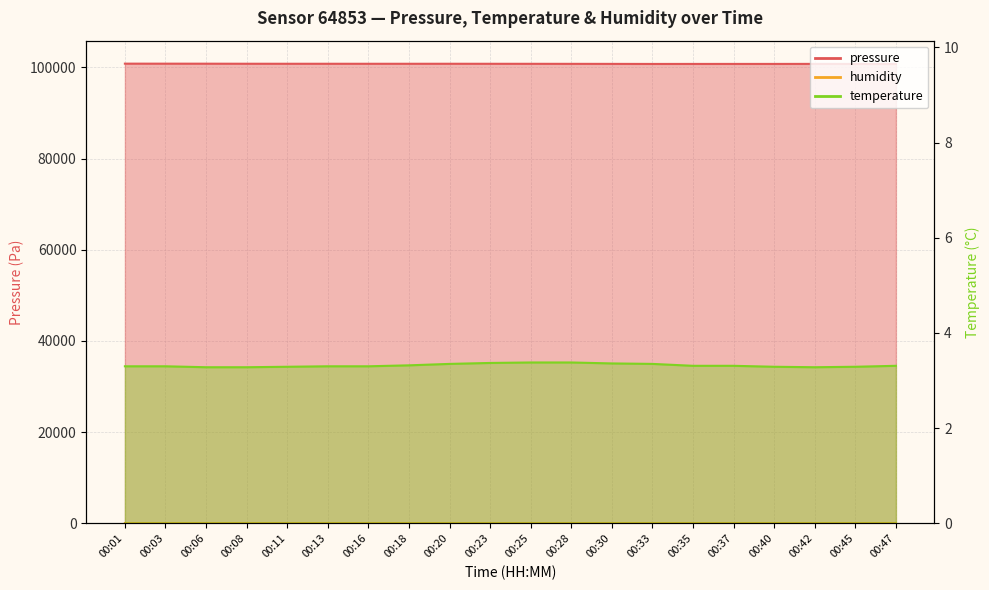

Does the chart display data point markers on the line(s)?

No